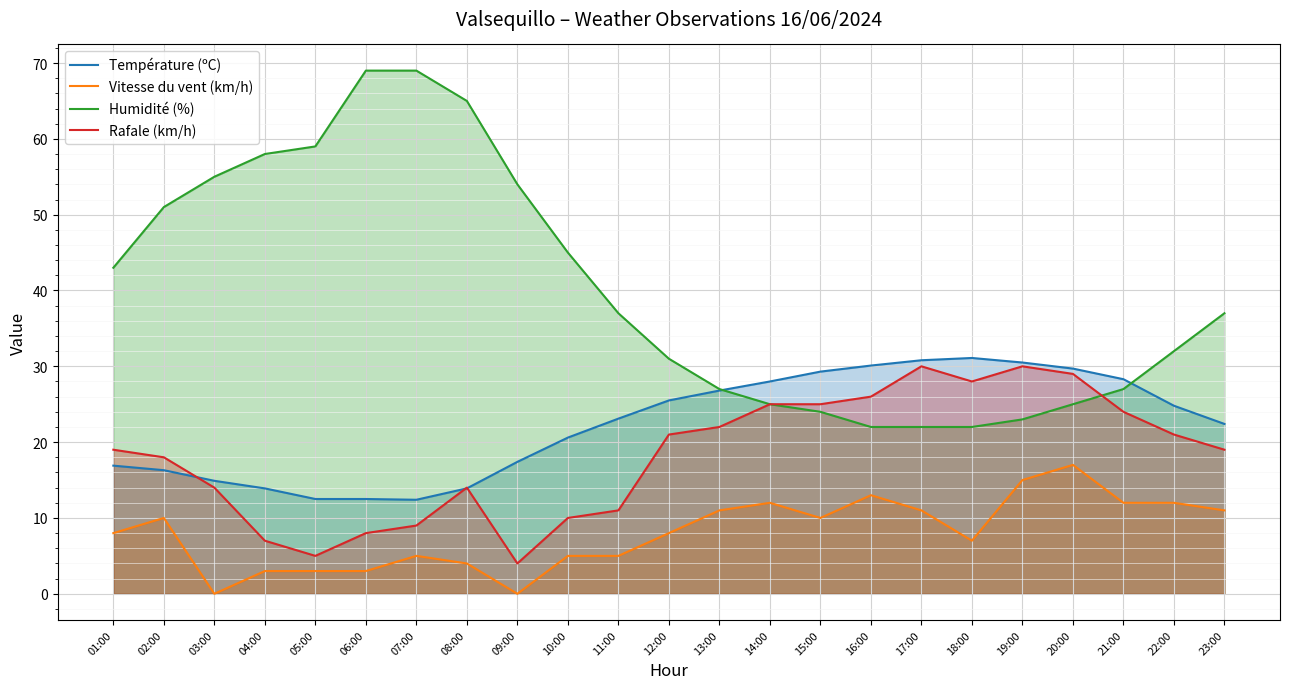

Is it true that Vitesse du vent (km/h) equals 12.0 at 21:00?

True